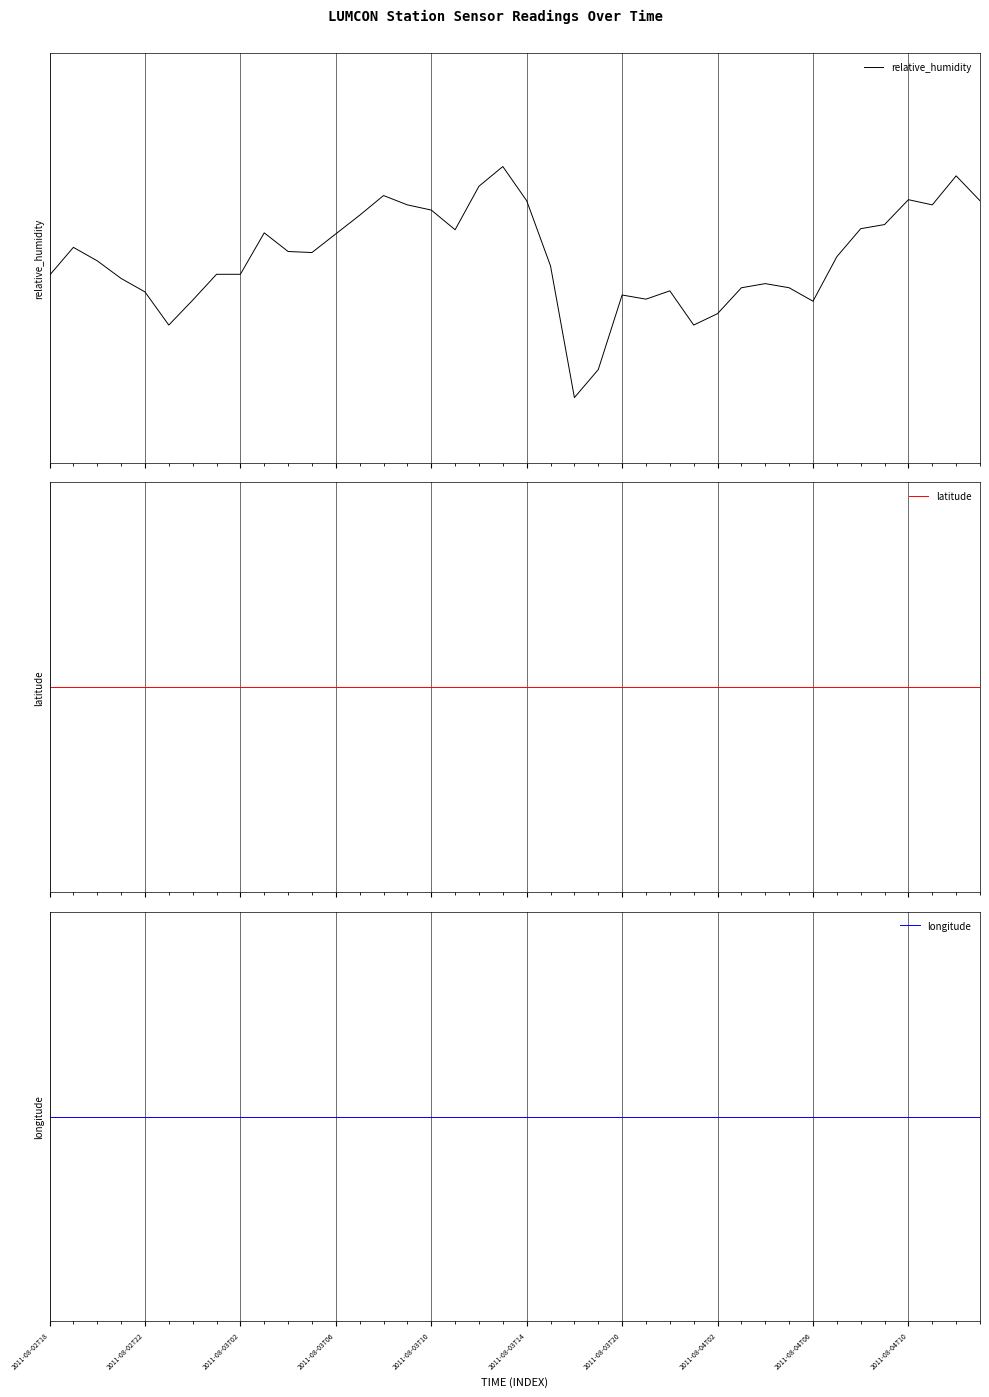

True or false: longitude and latitude intersect in this chart.

False